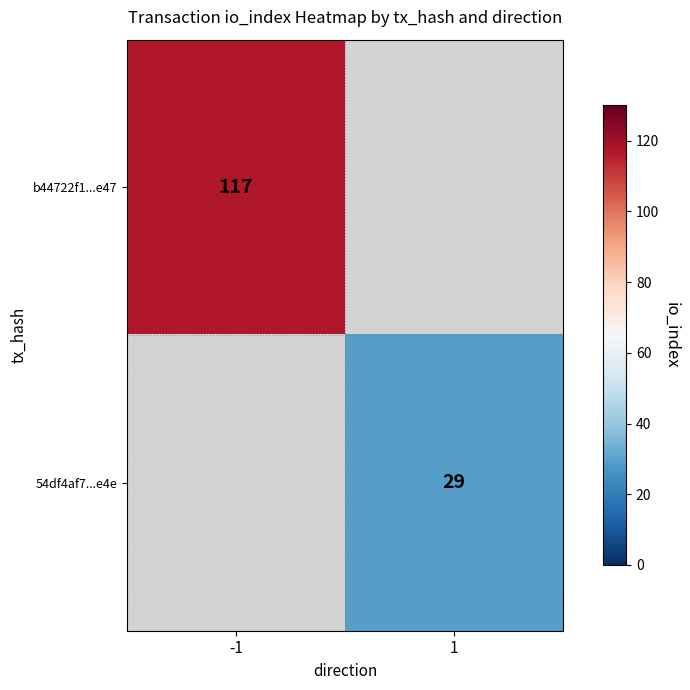

The b44722f1...e47 series shows 34 at -1. True or false?

False